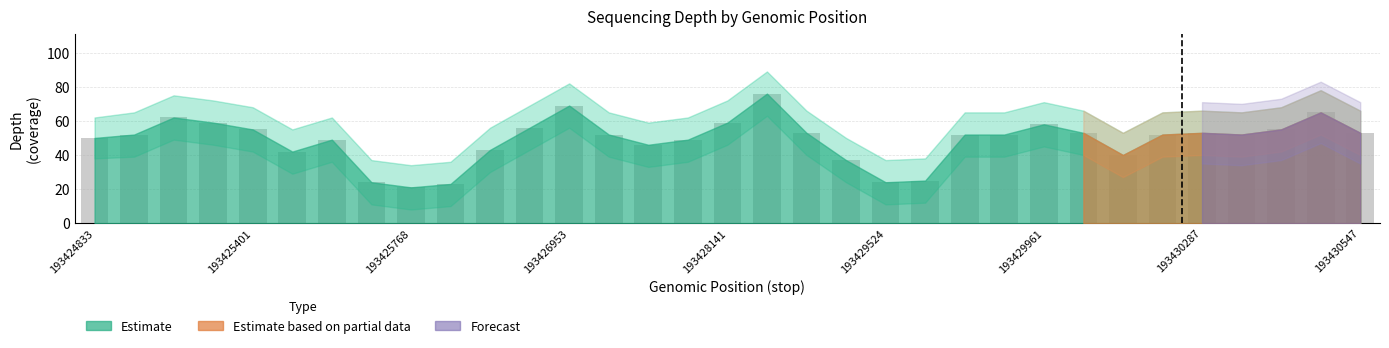

What is the value of the 15th bar from the left?

46